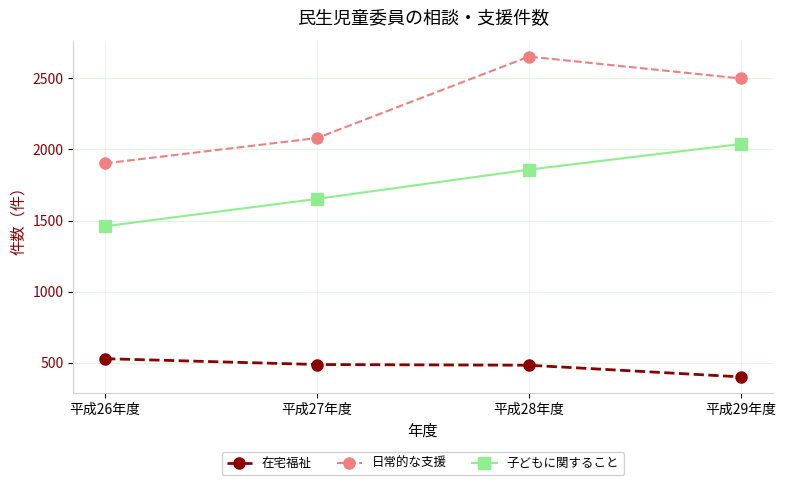

What is the average value of the 在宅福祉 series?

474